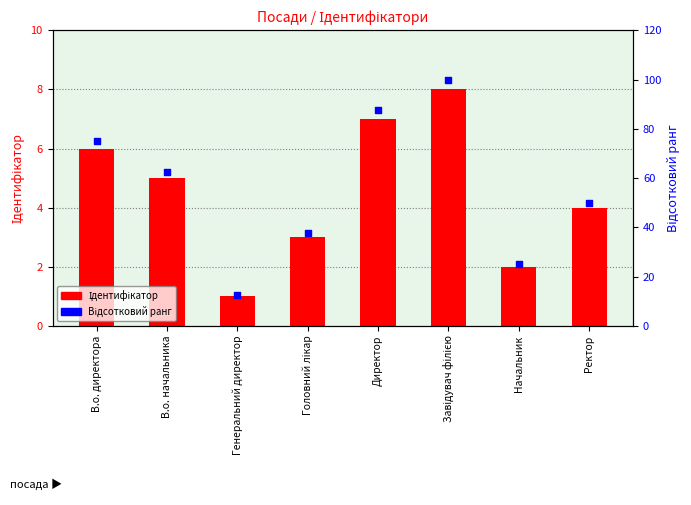

What is the total value across all series at В.о. начальника?

67.5